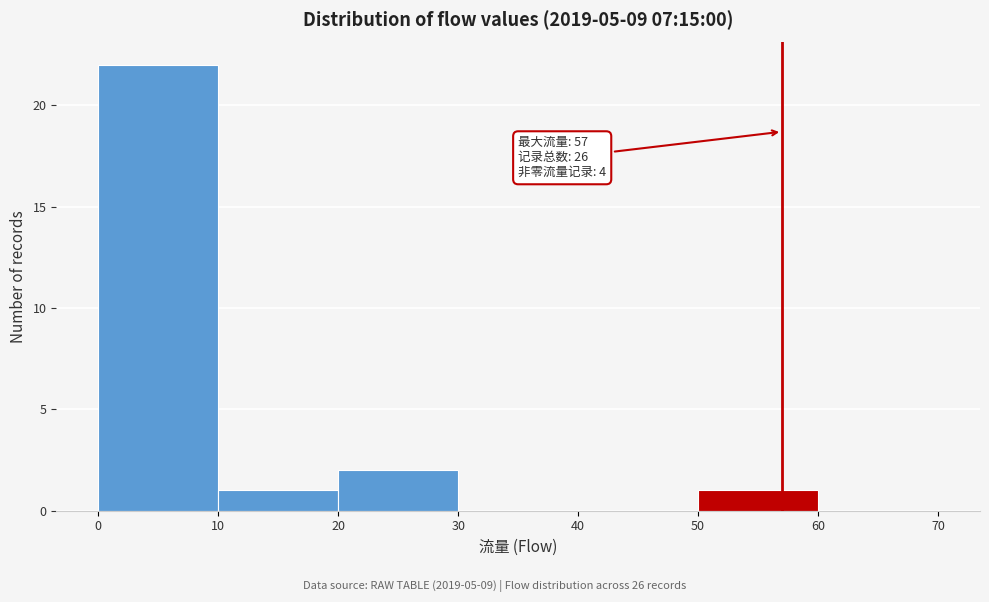

Which range on the x-axis has the tallest bar?

0 to 10